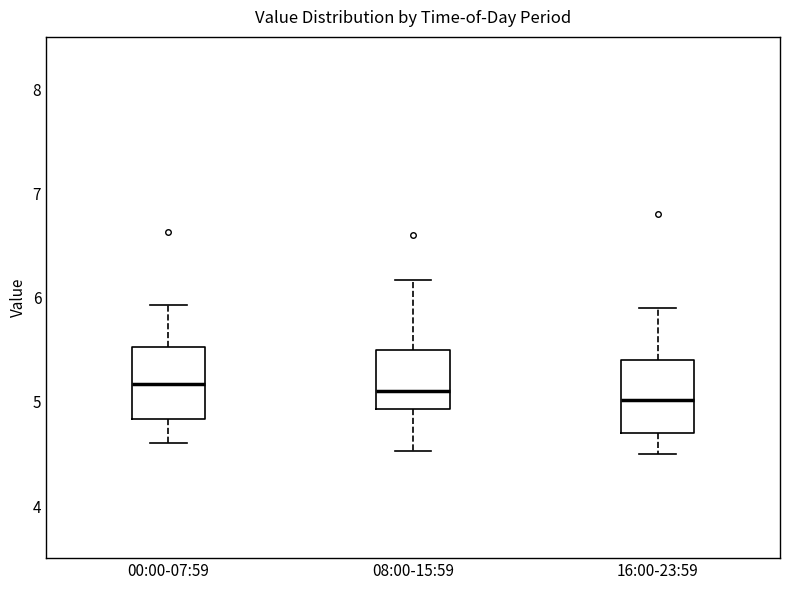

Where does the upper whisker of the box for 08:00-15:59 end on the y-axis? The values are not printed on the chart, so give them approximately, as read against the axis.

6.2